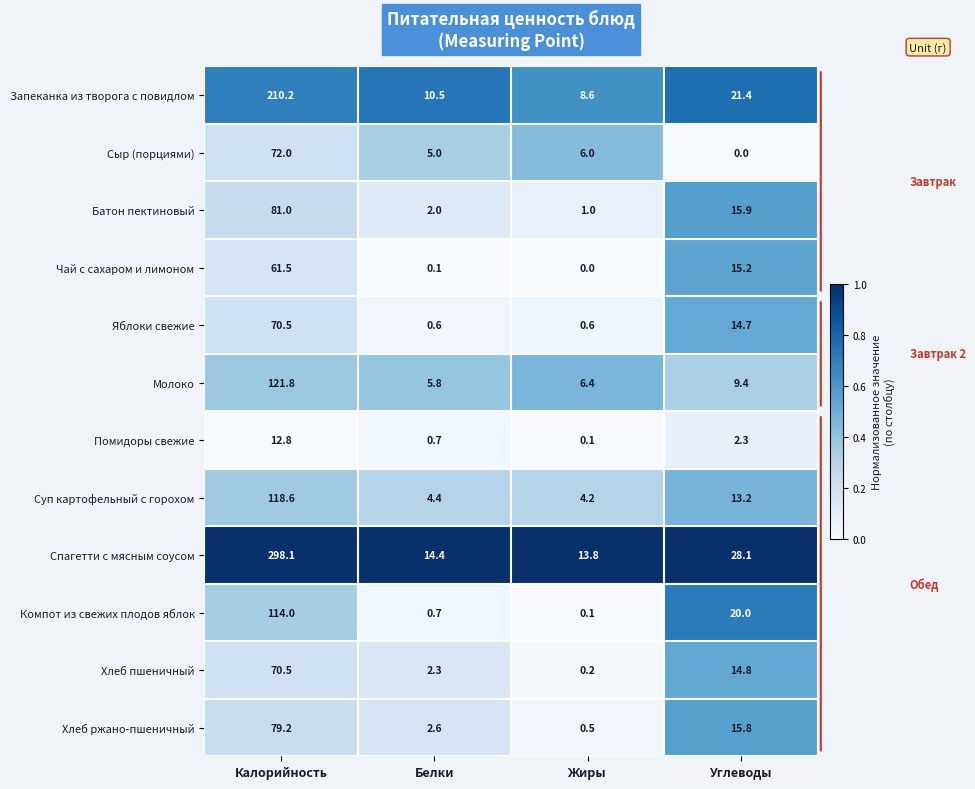

At how many categories does at least one series exceed 0?

4